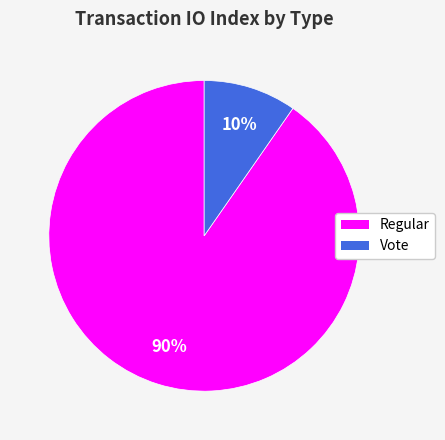

To the nearest percent, what percentage of the pie is Regular?

90%